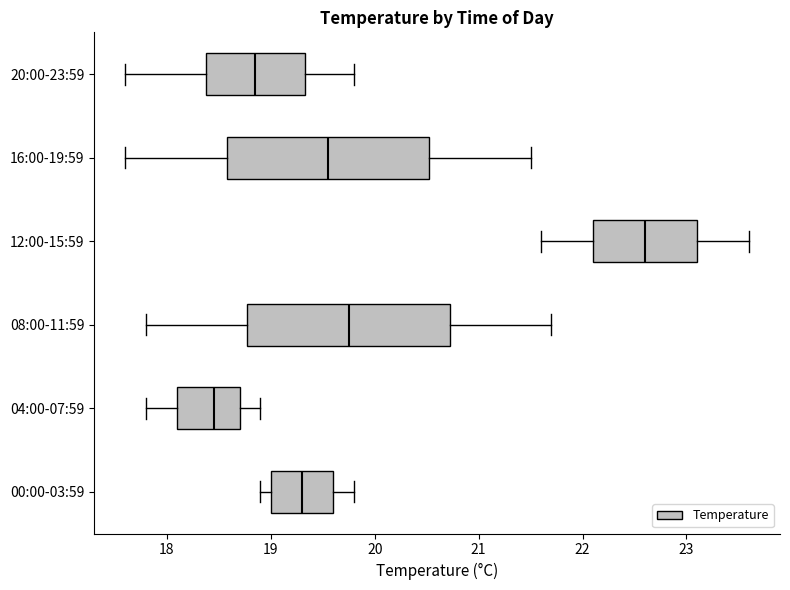

Where is the left edge of the box for 16:00-19:59 on the x-axis? The values are not printed on the chart, so give them approximately, as read against the axis.

18.6